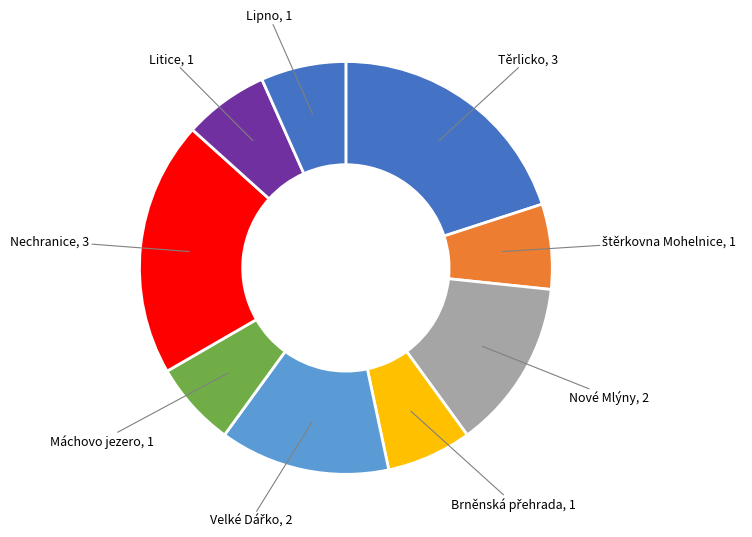

Which slice is the smallest?

štěrkovna Mohelnice